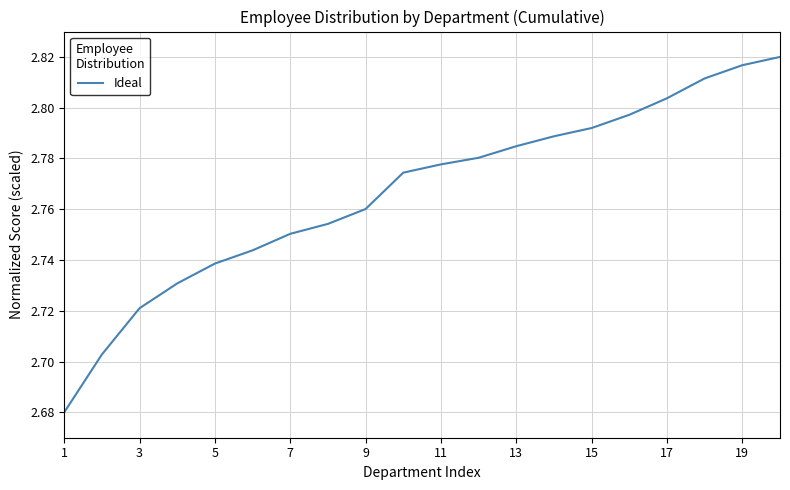

What is the sum of all values?

55.3